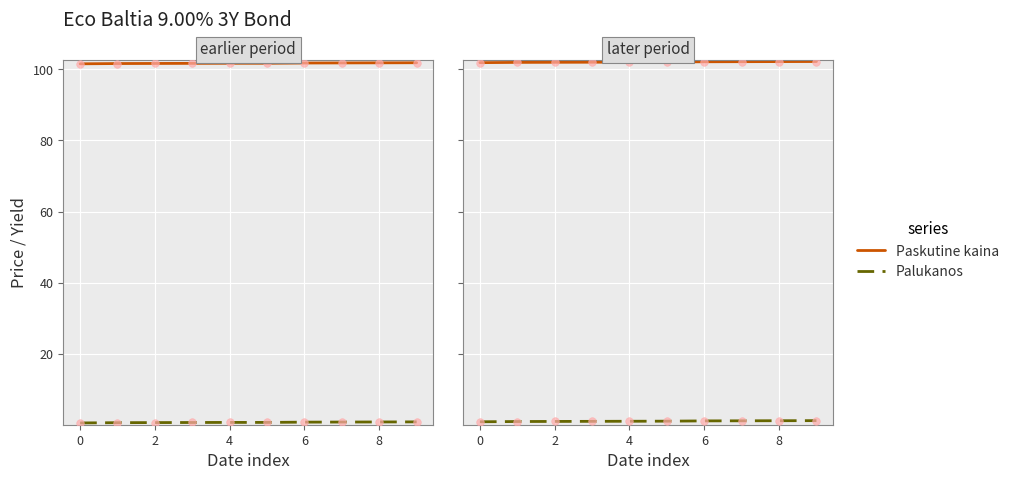

What is the total value across all series at 0?

102.8